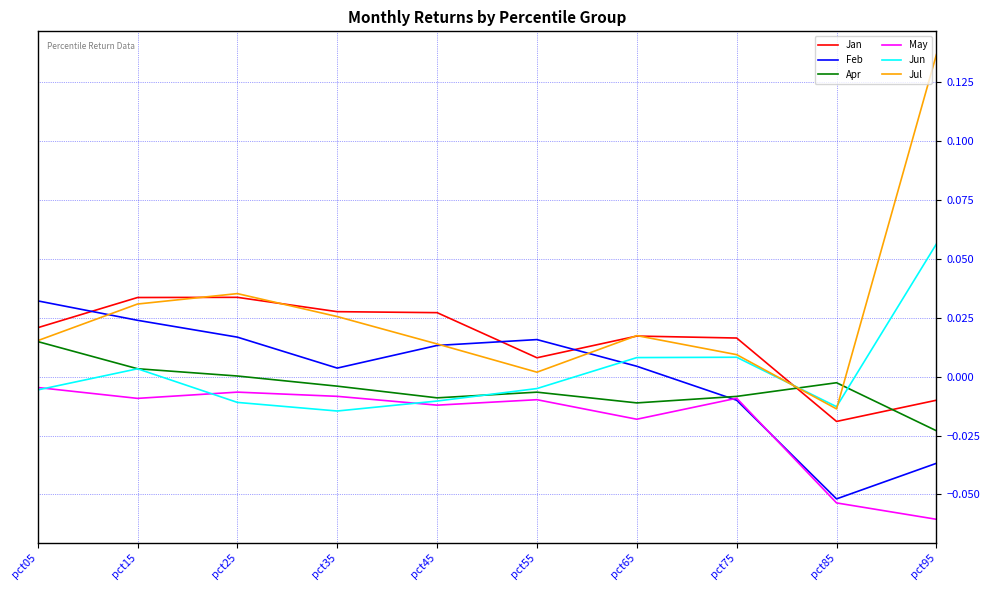

At which category is the sum across all series the highest?

pct15